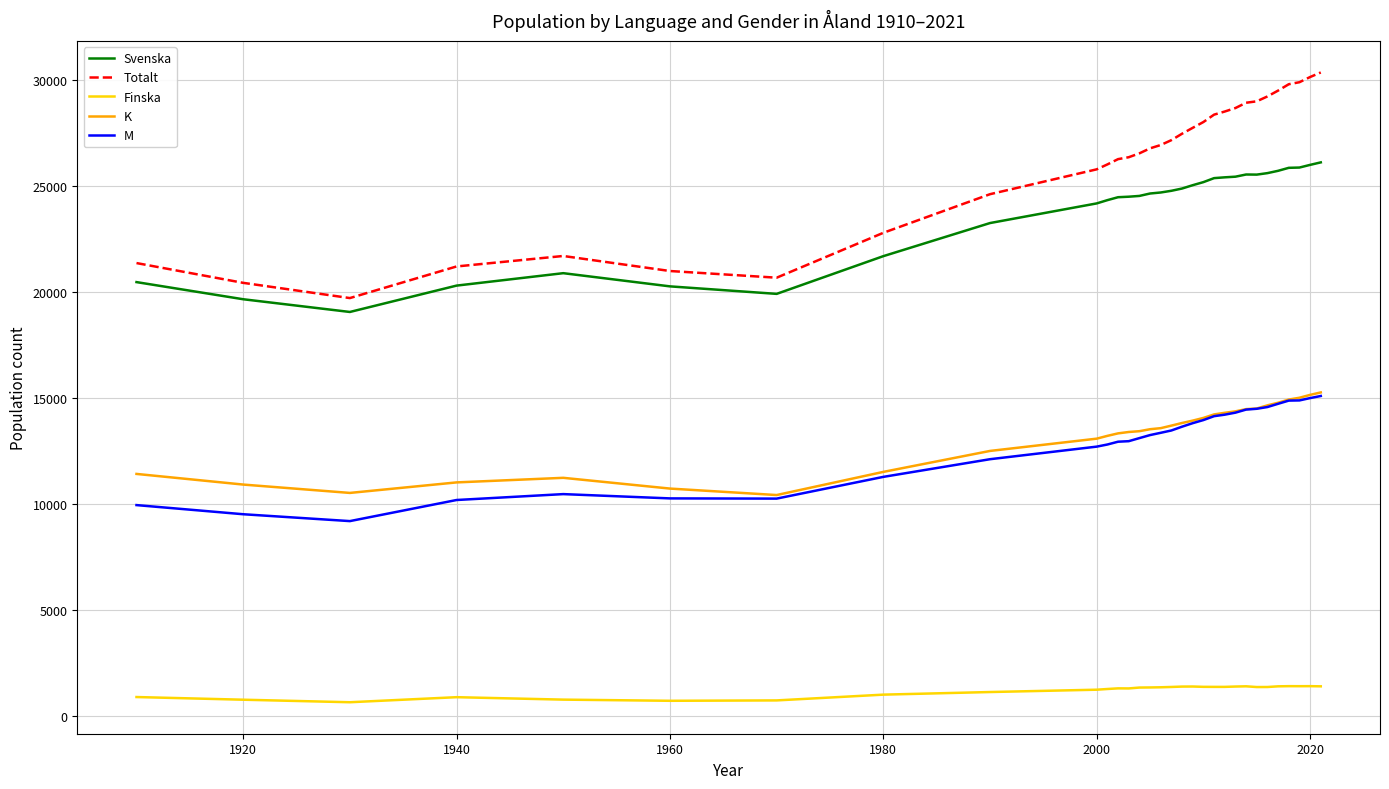

True or false: Totalt and Svenska cross at least once.

False